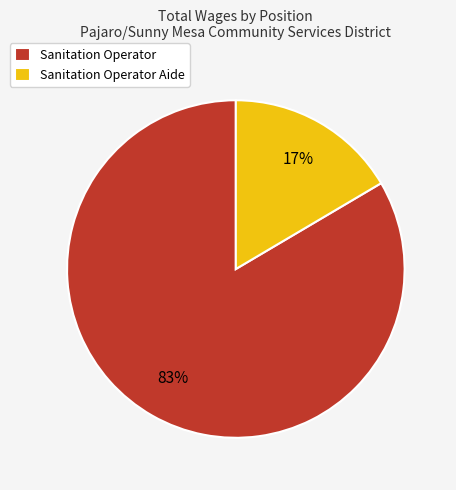

To the nearest percent, what percentage of the pie is Sanitation Operator Aide?

17%